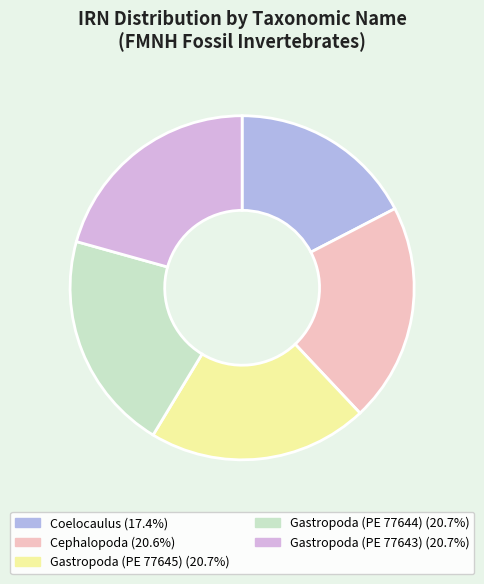

Is it true that Gastropoda (PE 77643) is 21% of the pie?

True